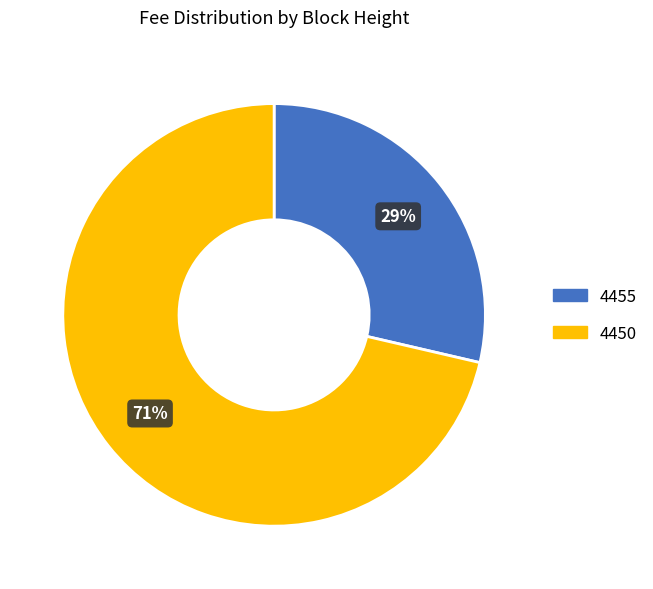

Between 4450 and 4455, which is larger?

4450